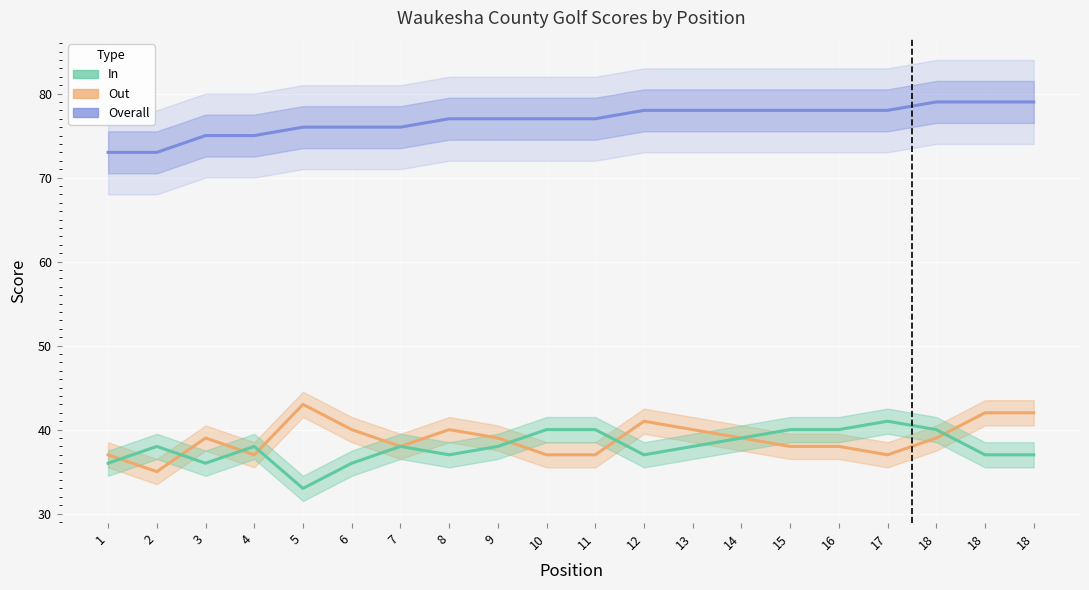

How many interior local peaks does the In series have?

4